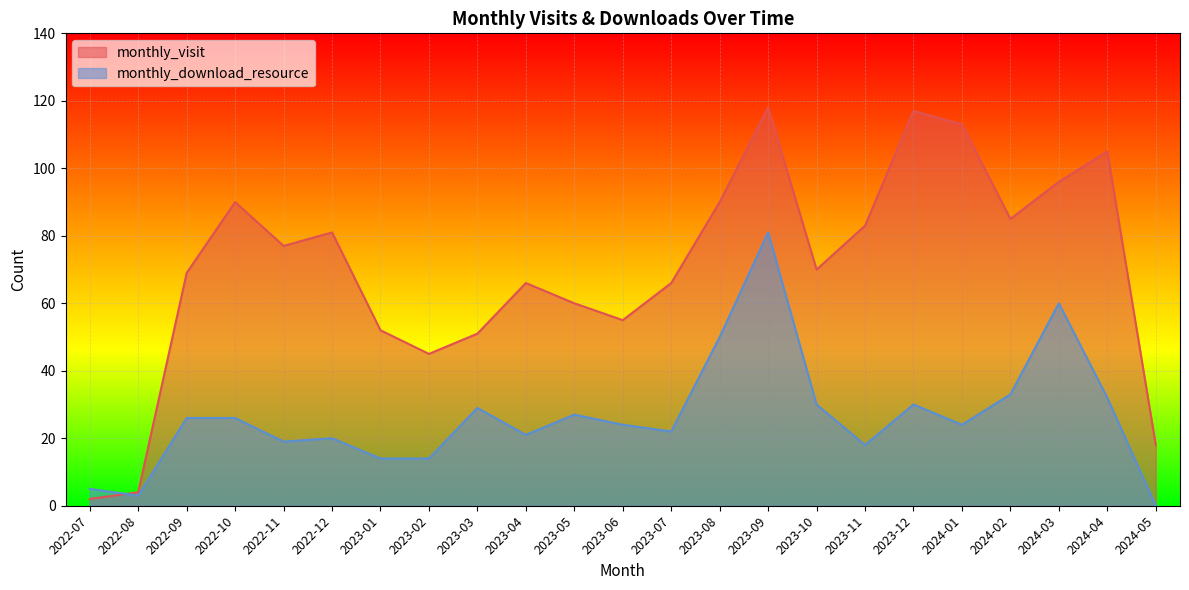

How many lines are shown in the chart?

2